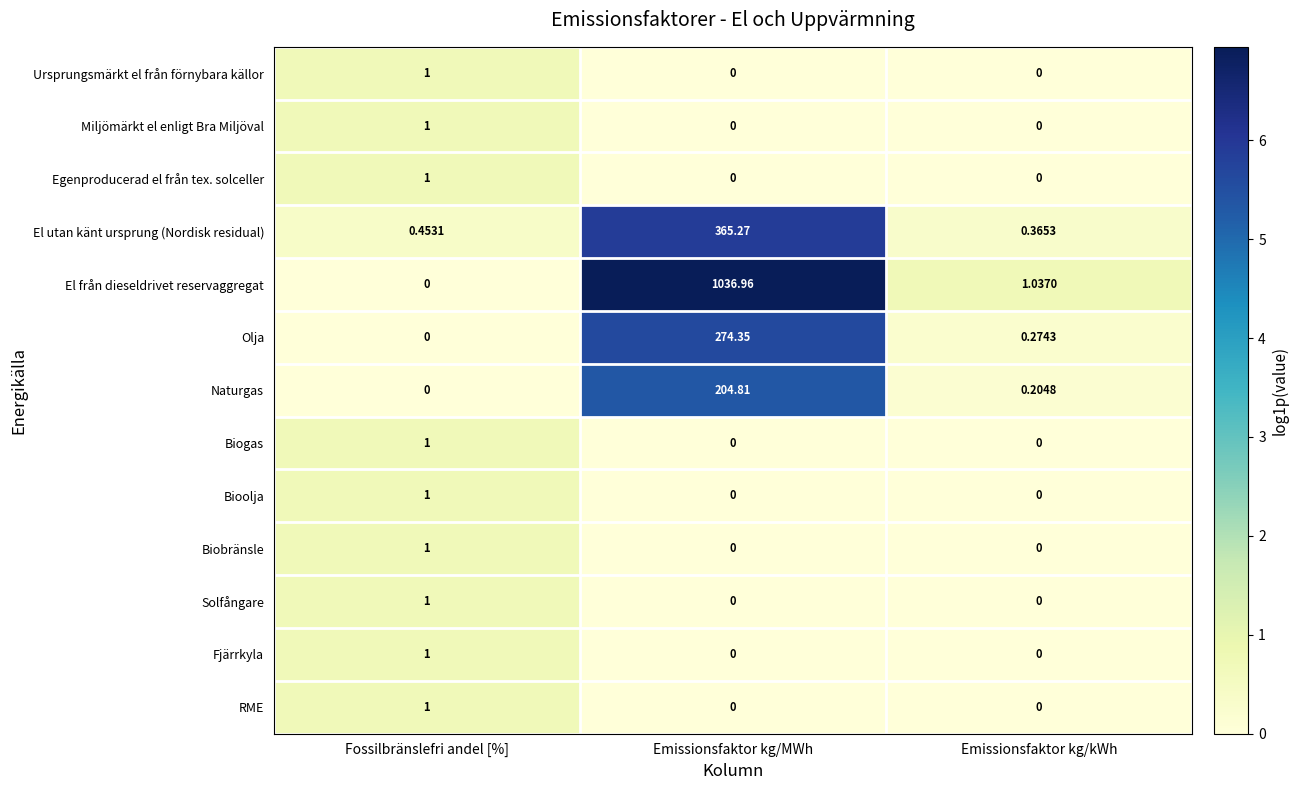

Where is Naturgas nearest to the value 102?

Emissionsfaktor kg/kWh